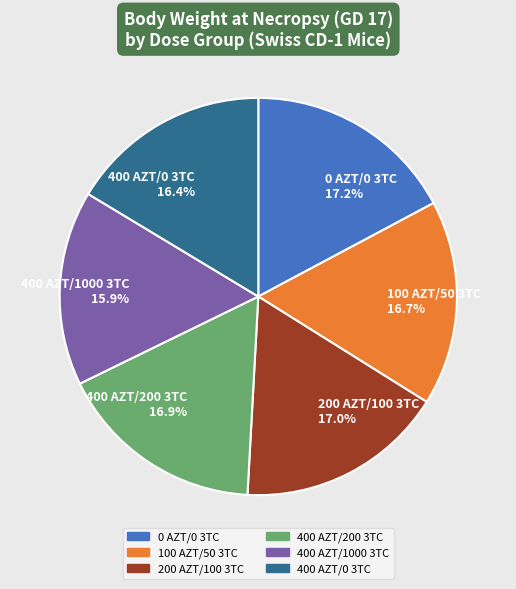

What is the ratio of the value at 200 AZT/100 3TC to the value at 400 AZT/0 3TC?

1.0